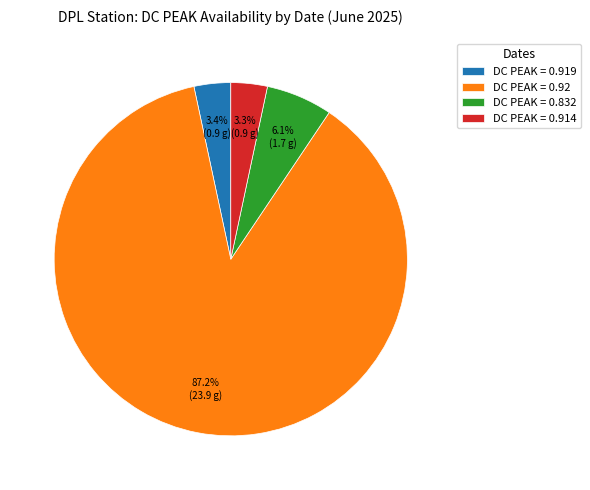

Does DC PEAK = 0.914 represent more than half of the total?

No